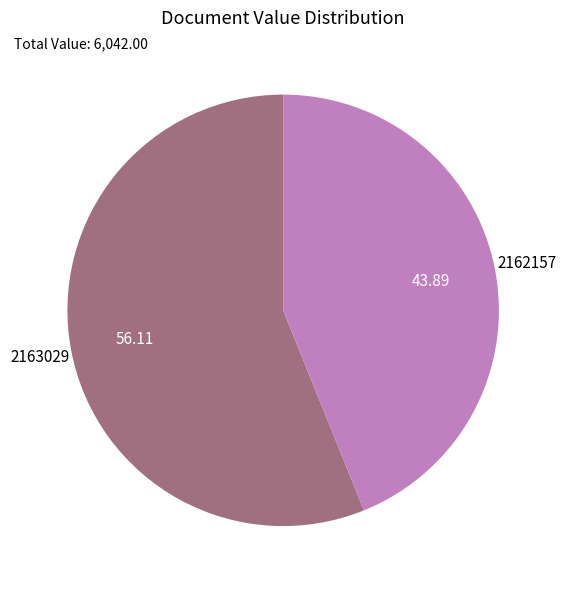

Does any single category account for the majority?

Yes